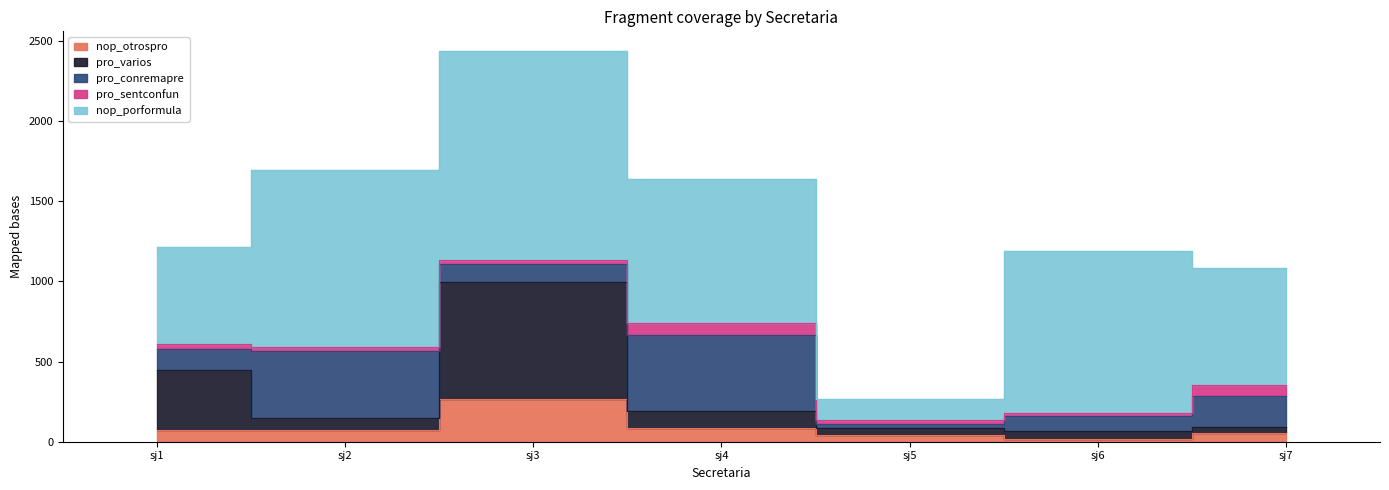

Read the pro_sentconfun value at sj4, to the nearest 5.

70